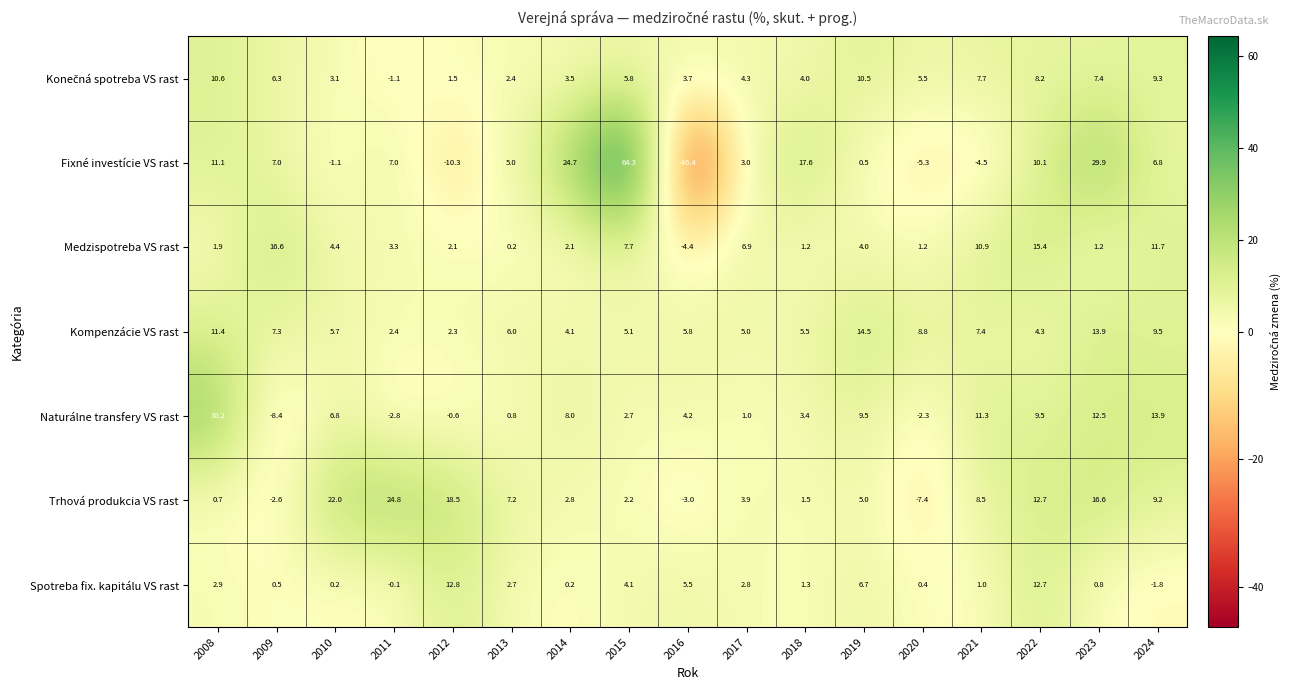

The value of Fixné investície VS rast at 2019 is 0.5. True or false?

True